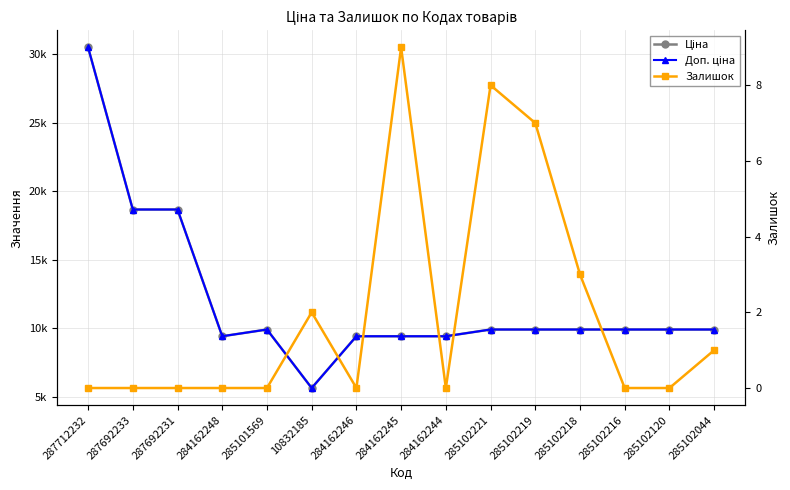

What is the sum of the Доп. ціна values at 287712232 and 285102120?

40420.8